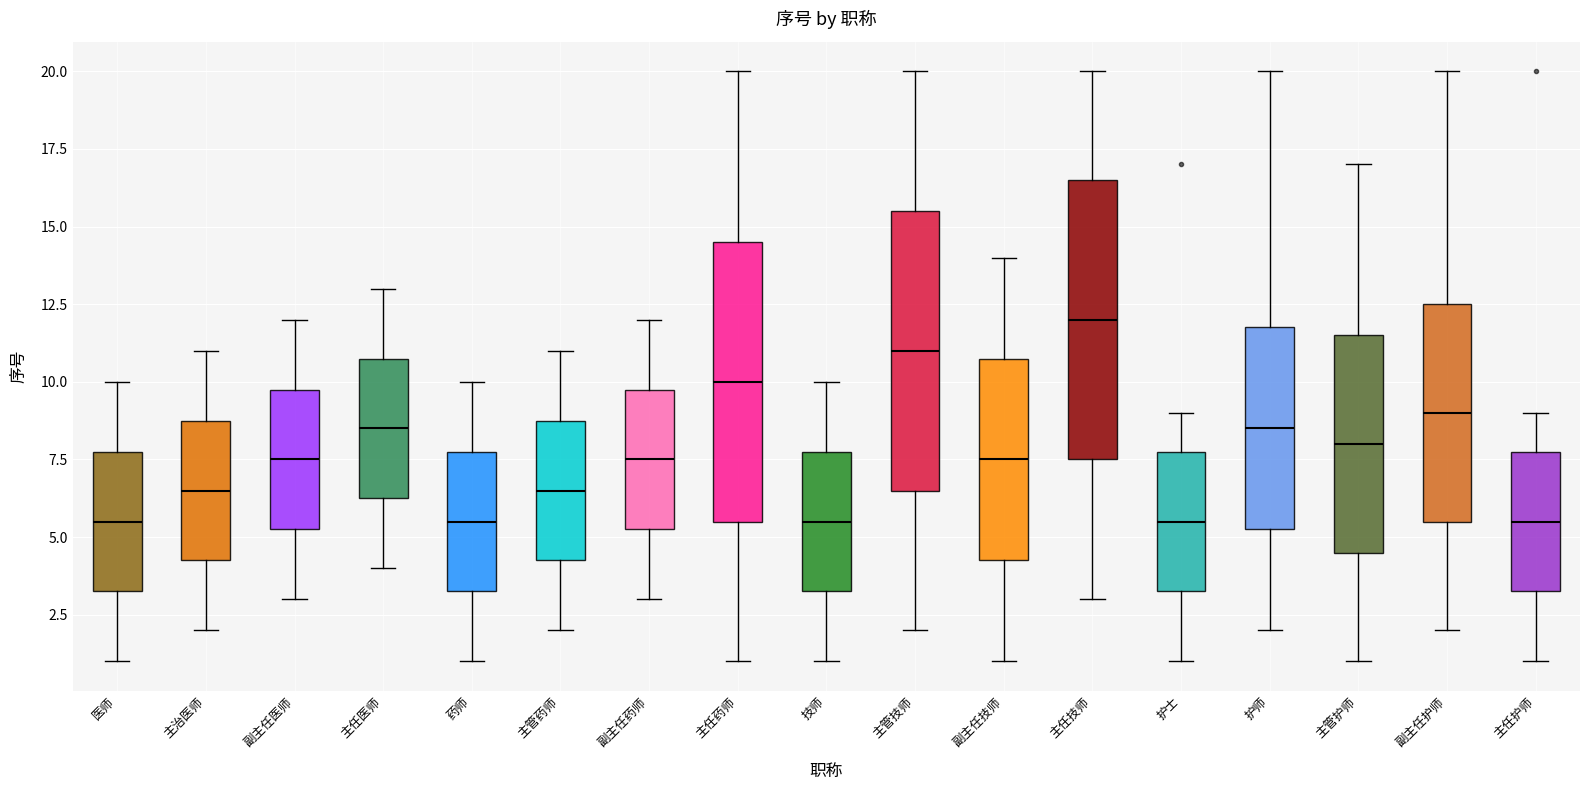

Reading left to right, transcribe this box plot: for each box, give where its median line is, the range the box spans, and where its two whiskers end, as read against the y-axis. The values are not printed on the chart, so give them approximately, as read against the axis.

医师: median 5.5, box 3.5 to 8.0, whiskers 1.0 to 10.0
主治医师: median 6.5, box 4.5 to 9.0, whiskers 2.0 to 11.0
副主任医师: median 7.5, box 5.5 to 10.0, whiskers 3.0 to 12.0
主任医师: median 8.5, box 6.5 to 11.0, whiskers 4.0 to 13.0
药师: median 5.5, box 3.5 to 8.0, whiskers 1.0 to 10.0
主管药师: median 6.5, box 4.5 to 9.0, whiskers 2.0 to 11.0
副主任药师: median 7.5, box 5.5 to 10.0, whiskers 3.0 to 12.0
主任药师: median 10.0, box 5.5 to 14.5, whiskers 1.0 to 20.0
技师: median 5.5, box 3.5 to 8.0, whiskers 1.0 to 10.0
主管技师: median 11.0, box 6.5 to 15.5, whiskers 2.0 to 20.0
副主任技师: median 7.5, box 4.5 to 11.0, whiskers 1.0 to 14.0
主任技师: median 12.0, box 7.5 to 16.5, whiskers 3.0 to 20.0
护士: median 5.5, box 3.5 to 8.0, whiskers 1.0 to 9.0
护师: median 8.5, box 5.5 to 12.0, whiskers 2.0 to 20.0
主管护师: median 8.0, box 4.5 to 11.5, whiskers 1.0 to 17.0
副主任护师: median 9.0, box 5.5 to 12.5, whiskers 2.0 to 20.0
主任护师: median 5.5, box 3.5 to 8.0, whiskers 1.0 to 9.0